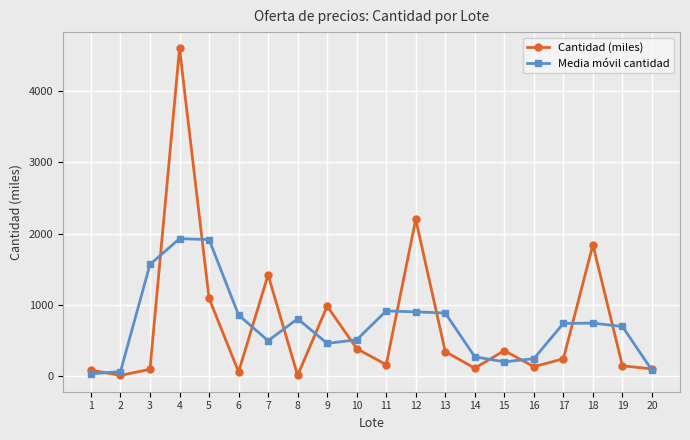

True or false: Media móvil cantidad has more than 2 interior local peaks.

True